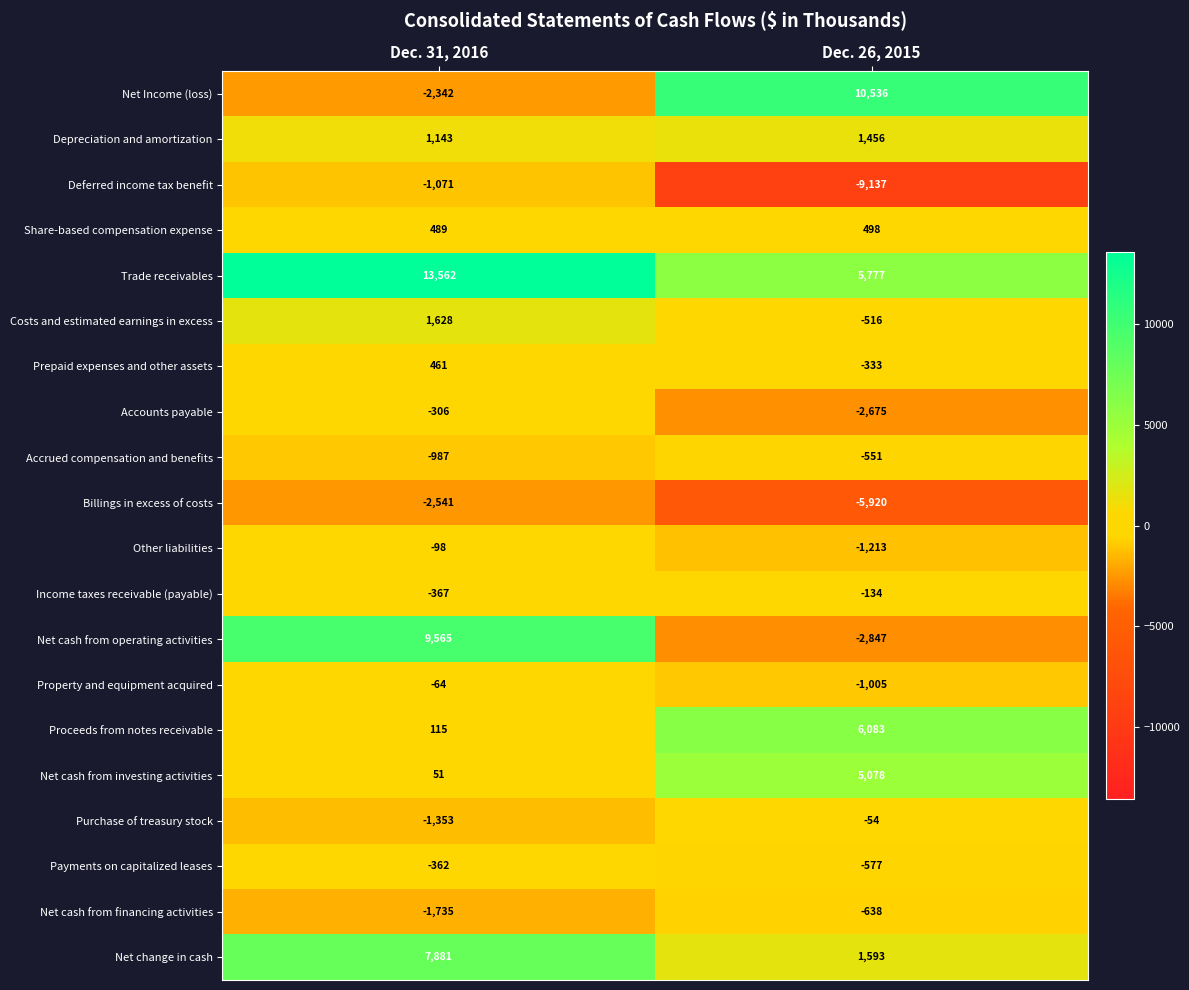

What is the sum of the Net Income (loss) values at Dec. 31, 2016 and Dec. 26, 2015?

8194